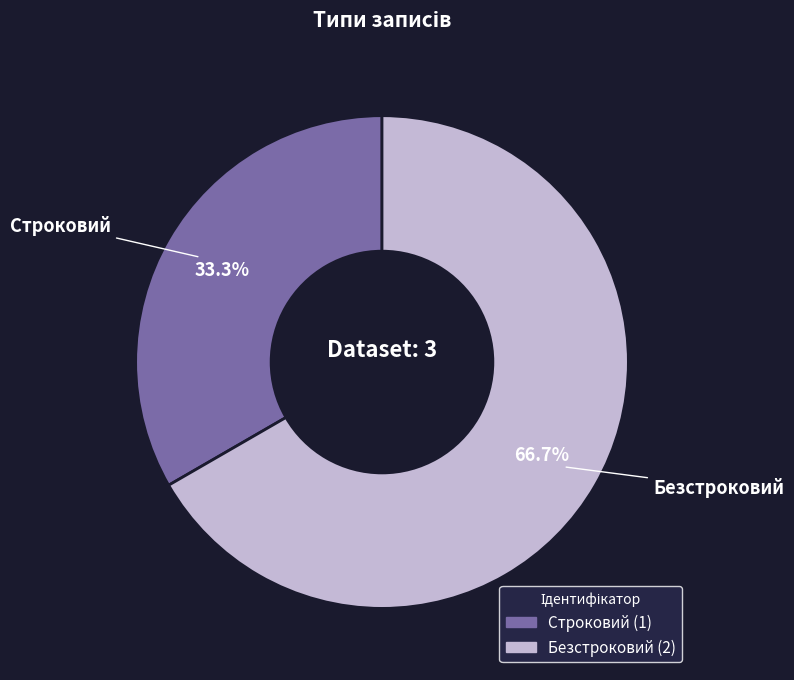

How many segments does this pie chart have?

2